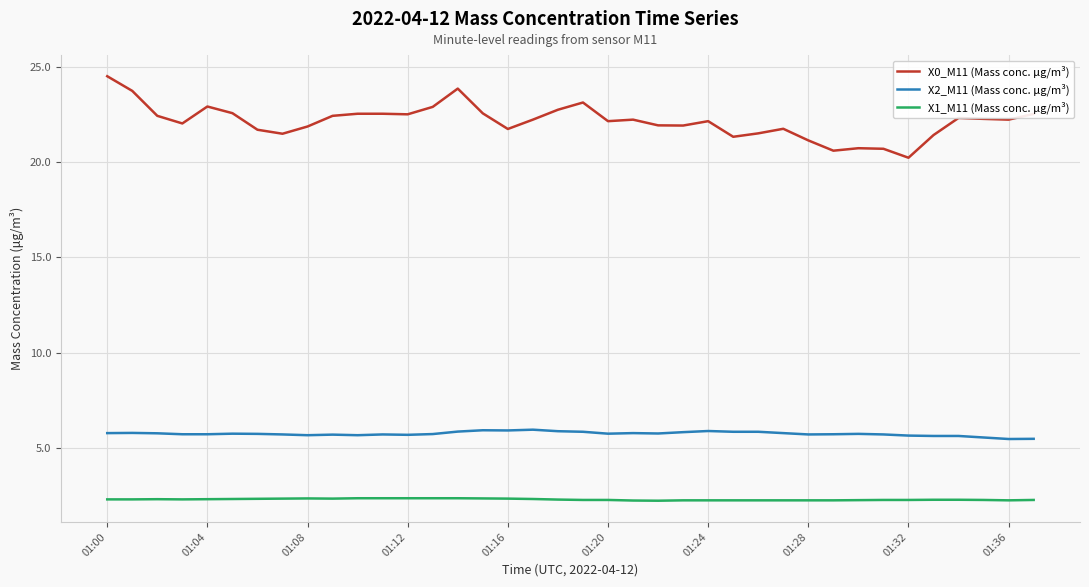

True or false: X1_M11 (Mass conc. μg/m³) and X0_M11 (Mass conc. μg/m³) cross at least once.

False